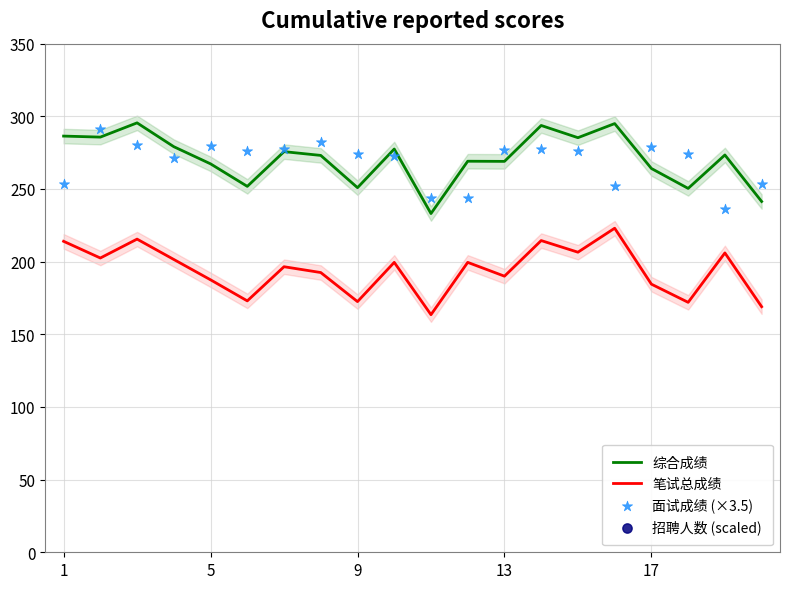

What is the total value across all series at 10?

1100.2